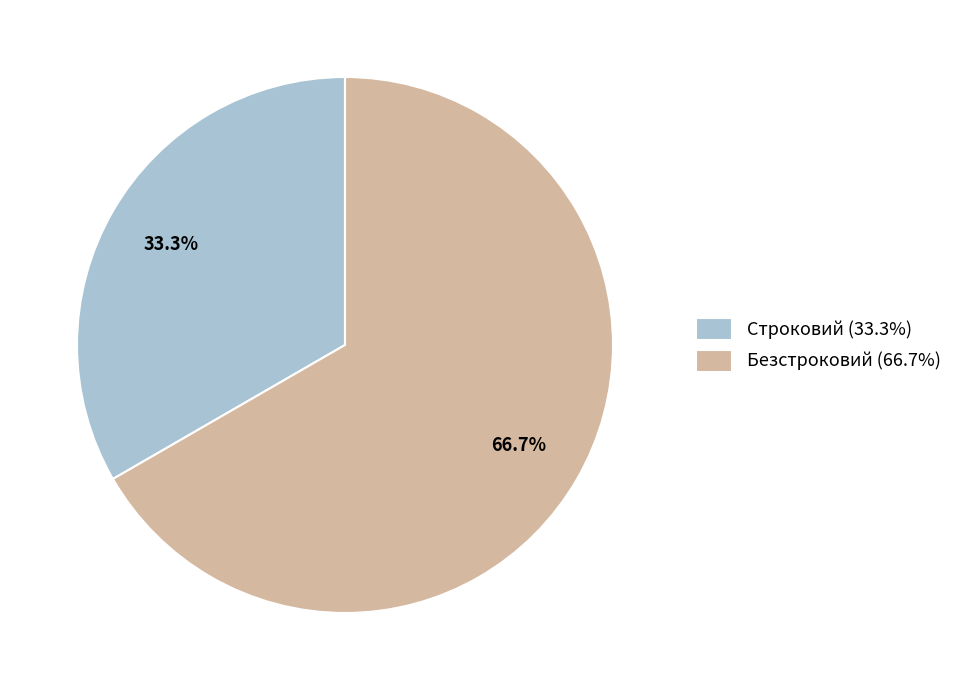

What percentage is the Строковий slice, to the nearest percent?

33%